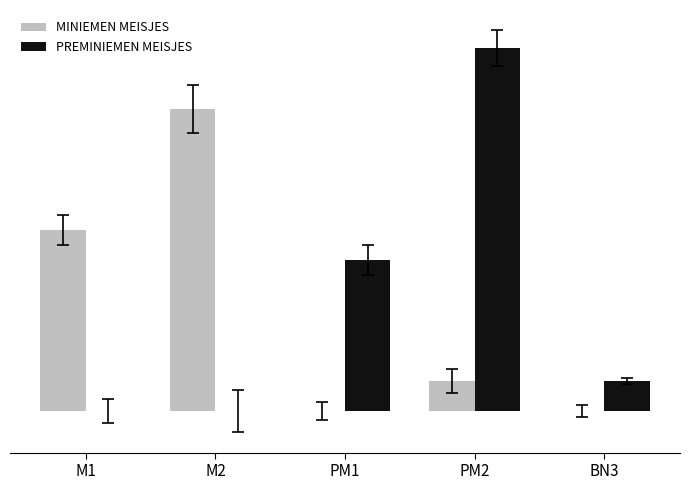

List the series in order of their peak value, lowest first.

MINIEMEN MEISJES, PREMINIEMEN MEISJES